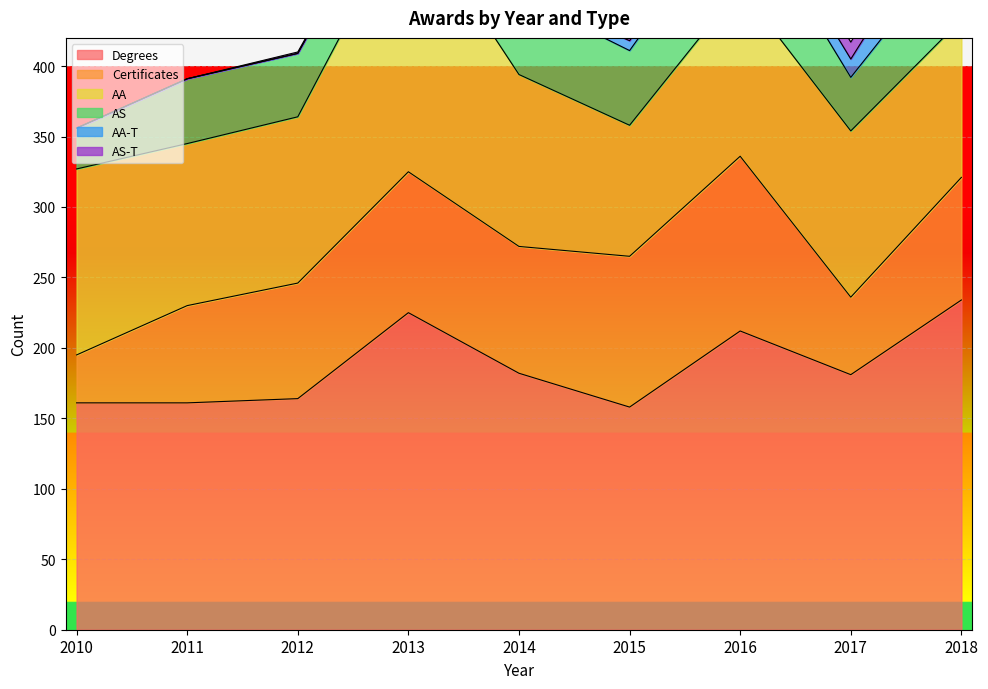

Which series has the largest range (max minus min)?

AA